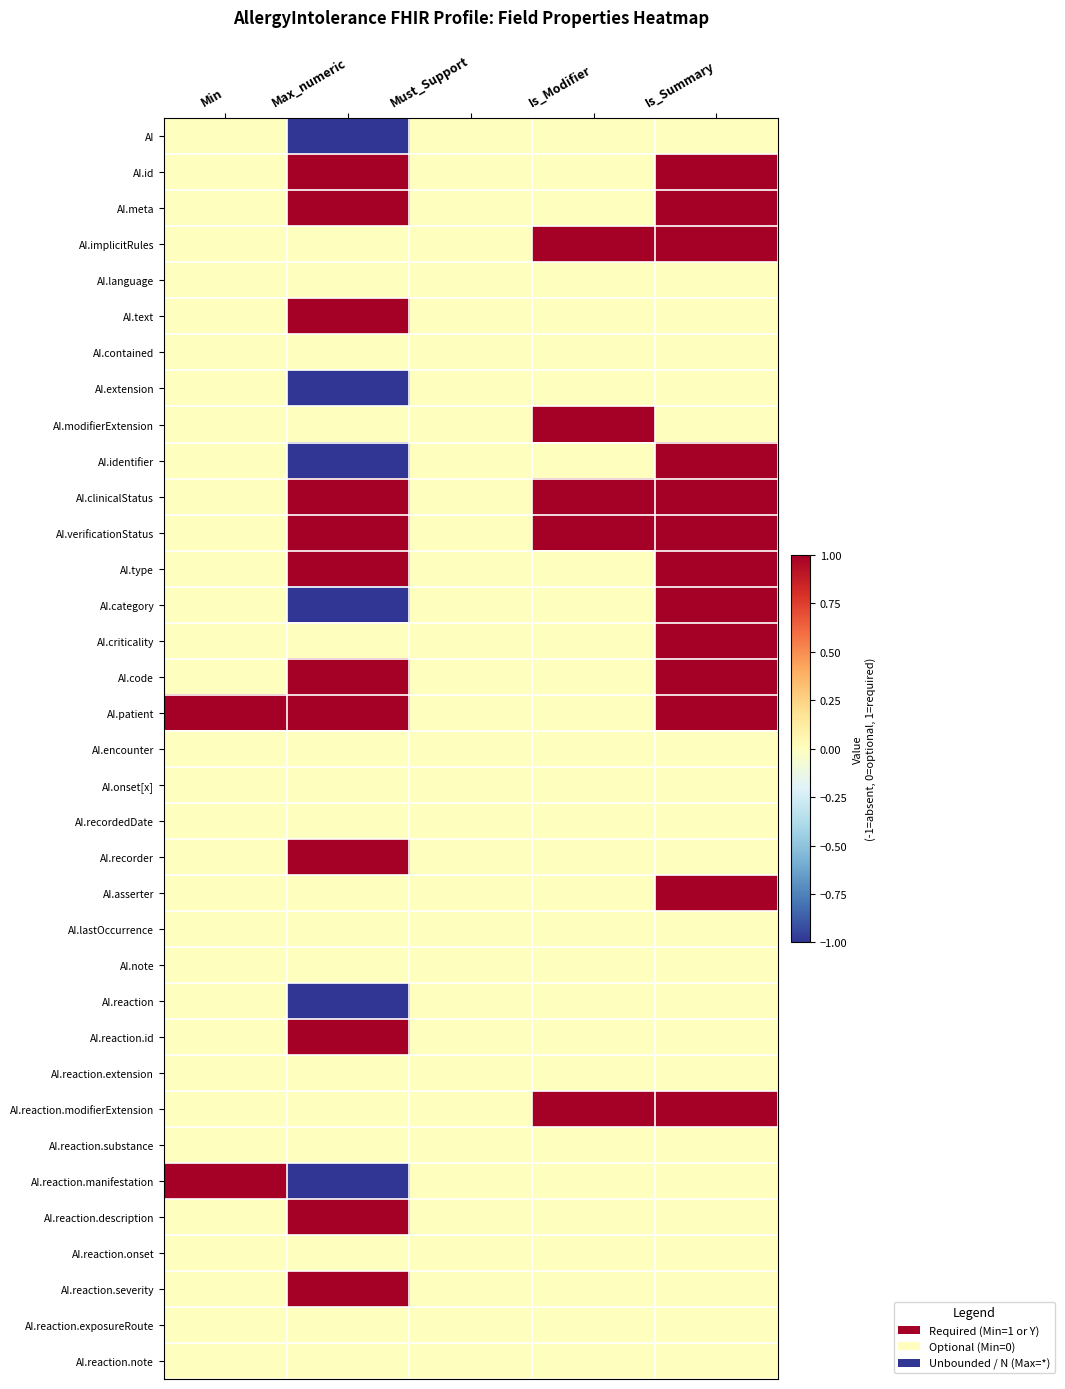

Reading left to right, extract all data points from this chart.

AI: Min=0	Max_numeric=-1	Must_Support=0	Is_Modifier=0	Is_Summary=0
AI.id: Min=0	Max_numeric=1	Must_Support=0	Is_Modifier=0	Is_Summary=1
AI.meta: Min=0	Max_numeric=1	Must_Support=0	Is_Modifier=0	Is_Summary=1
AI.implicitRules: Min=0	Max_numeric=0	Must_Support=0	Is_Modifier=1	Is_Summary=1
AI.language: Min=0	Max_numeric=0	Must_Support=0	Is_Modifier=0	Is_Summary=0
AI.text: Min=0	Max_numeric=1	Must_Support=0	Is_Modifier=0	Is_Summary=0
AI.contained: Min=0	Max_numeric=0	Must_Support=0	Is_Modifier=0	Is_Summary=0
AI.extension: Min=0	Max_numeric=-1	Must_Support=0	Is_Modifier=0	Is_Summary=0
AI.modifierExtension: Min=0	Max_numeric=0	Must_Support=0	Is_Modifier=1	Is_Summary=0
AI.identifier: Min=0	Max_numeric=-1	Must_Support=0	Is_Modifier=0	Is_Summary=1
AI.clinicalStatus: Min=0	Max_numeric=1	Must_Support=0	Is_Modifier=1	Is_Summary=1
AI.verificationStatus: Min=0	Max_numeric=1	Must_Support=0	Is_Modifier=1	Is_Summary=1
AI.type: Min=0	Max_numeric=1	Must_Support=0	Is_Modifier=0	Is_Summary=1
AI.category: Min=0	Max_numeric=-1	Must_Support=0	Is_Modifier=0	Is_Summary=1
AI.criticality: Min=0	Max_numeric=0	Must_Support=0	Is_Modifier=0	Is_Summary=1
AI.code: Min=0	Max_numeric=1	Must_Support=0	Is_Modifier=0	Is_Summary=1
AI.patient: Min=1	Max_numeric=1	Must_Support=0	Is_Modifier=0	Is_Summary=1
AI.encounter: Min=0	Max_numeric=0	Must_Support=0	Is_Modifier=0	Is_Summary=0
AI.onset[x]: Min=0	Max_numeric=0	Must_Support=0	Is_Modifier=0	Is_Summary=0
AI.recordedDate: Min=0	Max_numeric=0	Must_Support=0	Is_Modifier=0	Is_Summary=0
AI.recorder: Min=0	Max_numeric=1	Must_Support=0	Is_Modifier=0	Is_Summary=0
AI.asserter: Min=0	Max_numeric=0	Must_Support=0	Is_Modifier=0	Is_Summary=1
AI.lastOccurrence: Min=0	Max_numeric=0	Must_Support=0	Is_Modifier=0	Is_Summary=0
AI.note: Min=0	Max_numeric=0	Must_Support=0	Is_Modifier=0	Is_Summary=0
AI.reaction: Min=0	Max_numeric=-1	Must_Support=0	Is_Modifier=0	Is_Summary=0
AI.reaction.id: Min=0	Max_numeric=1	Must_Support=0	Is_Modifier=0	Is_Summary=0
AI.reaction.extension: Min=0	Max_numeric=0	Must_Support=0	Is_Modifier=0	Is_Summary=0
AI.reaction.modifierExtension: Min=0	Max_numeric=0	Must_Support=0	Is_Modifier=1	Is_Summary=1
AI.reaction.substance: Min=0	Max_numeric=0	Must_Support=0	Is_Modifier=0	Is_Summary=0
AI.reaction.manifestation: Min=1	Max_numeric=-1	Must_Support=0	Is_Modifier=0	Is_Summary=0
AI.reaction.description: Min=0	Max_numeric=1	Must_Support=0	Is_Modifier=0	Is_Summary=0
AI.reaction.onset: Min=0	Max_numeric=0	Must_Support=0	Is_Modifier=0	Is_Summary=0
AI.reaction.severity: Min=0	Max_numeric=1	Must_Support=0	Is_Modifier=0	Is_Summary=0
AI.reaction.exposureRoute: Min=0	Max_numeric=0	Must_Support=0	Is_Modifier=0	Is_Summary=0
AI.reaction.note: Min=0	Max_numeric=0	Must_Support=0	Is_Modifier=0	Is_Summary=0